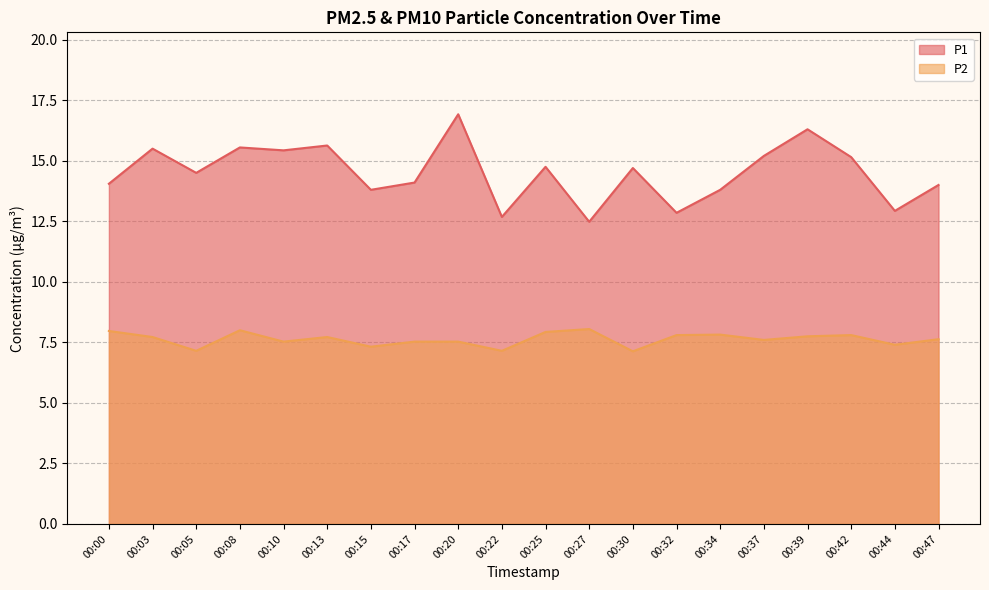

Which category has the lowest value across all series?

00:30